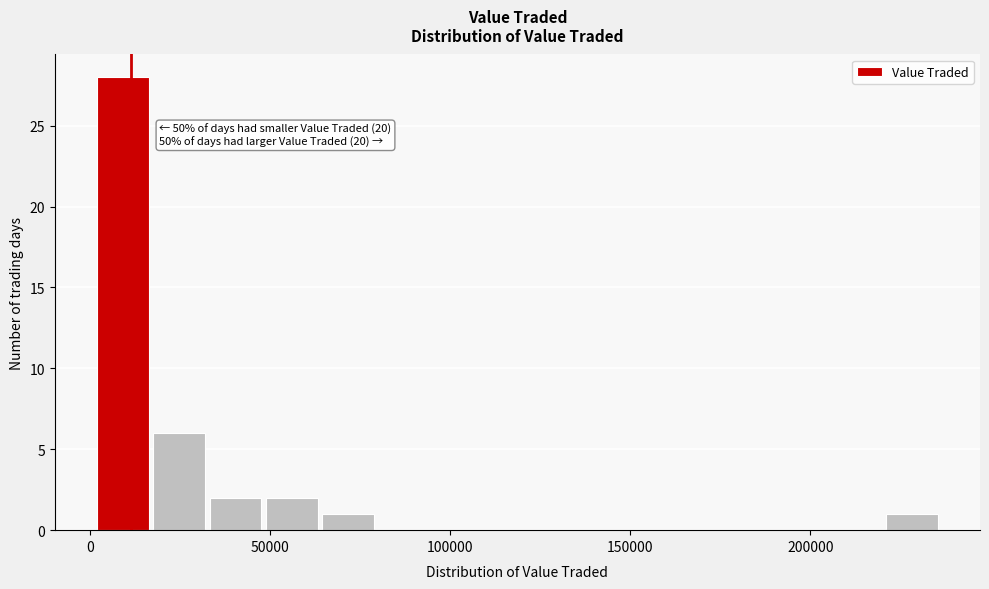

Read against the x-axis, roughly where is the centre of the tallest bar?

10000